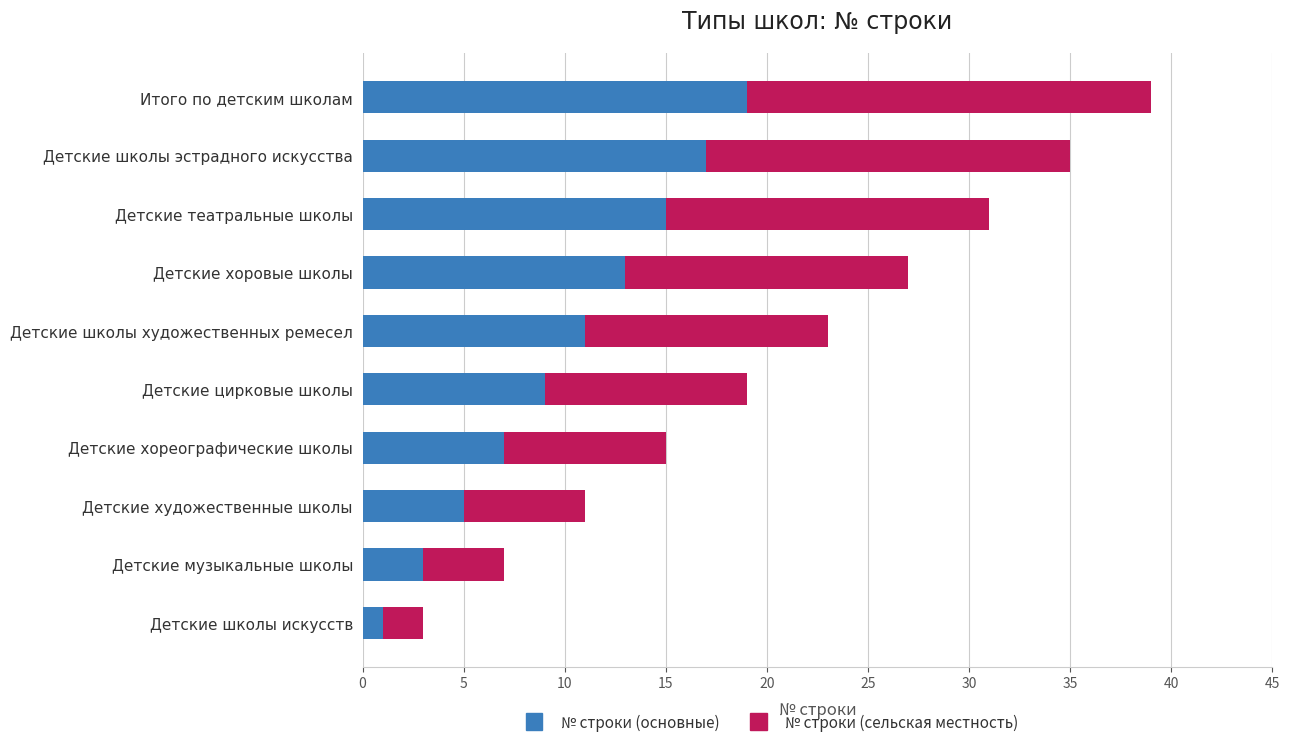

What is the total value across all series at Итого по детским школам?

39